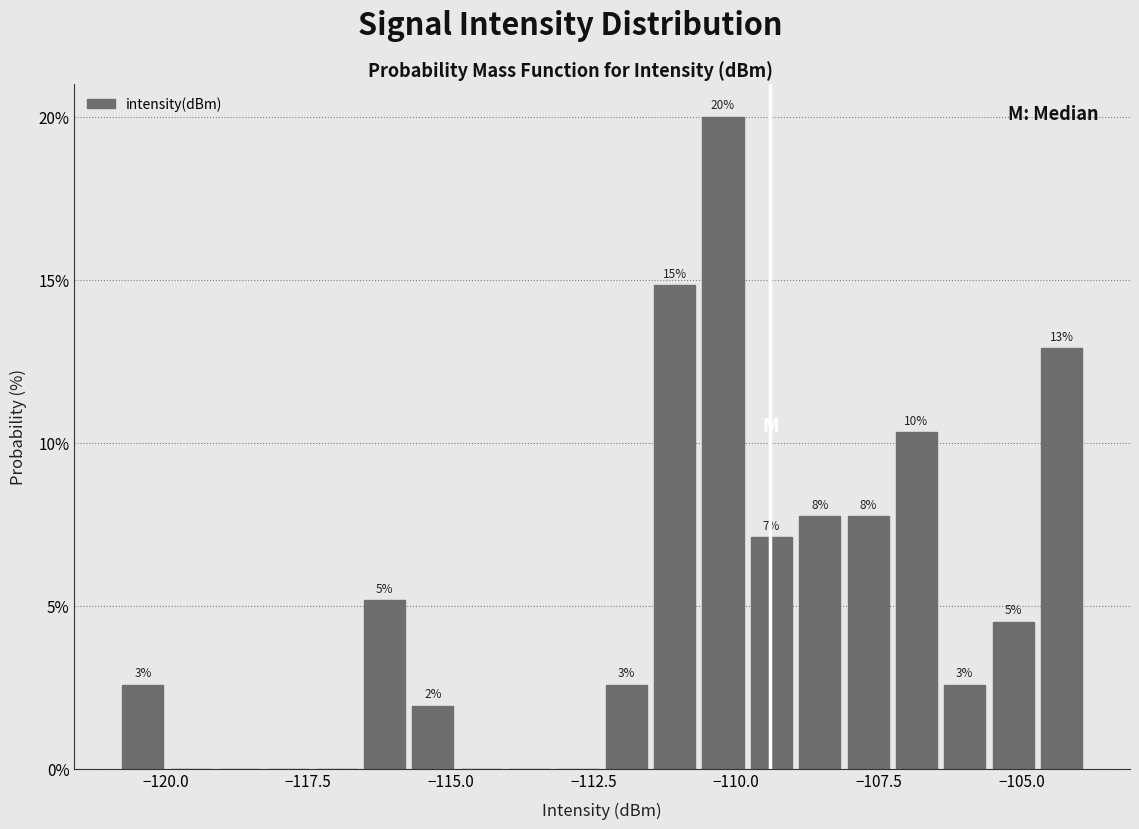

Read against the x-axis, roughly where is the centre of the tallest bar?

-110.0